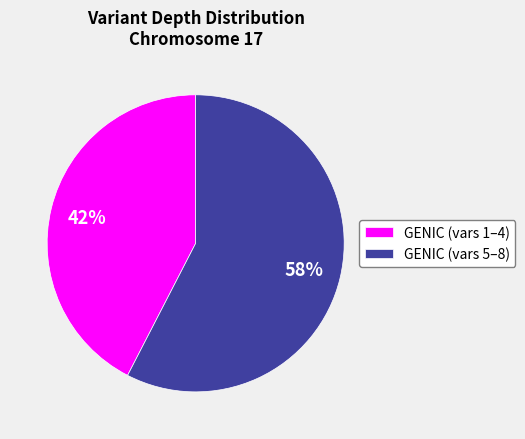

Is the sum of GENIC (vars 1–4) and GENIC (vars 5–8) greater than half?

Yes